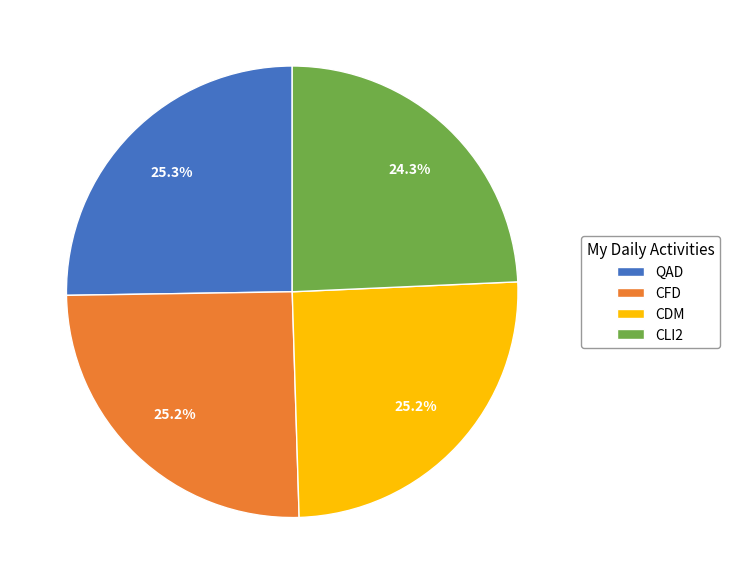

What is the total percentage of QAD and CFD?

50.5%